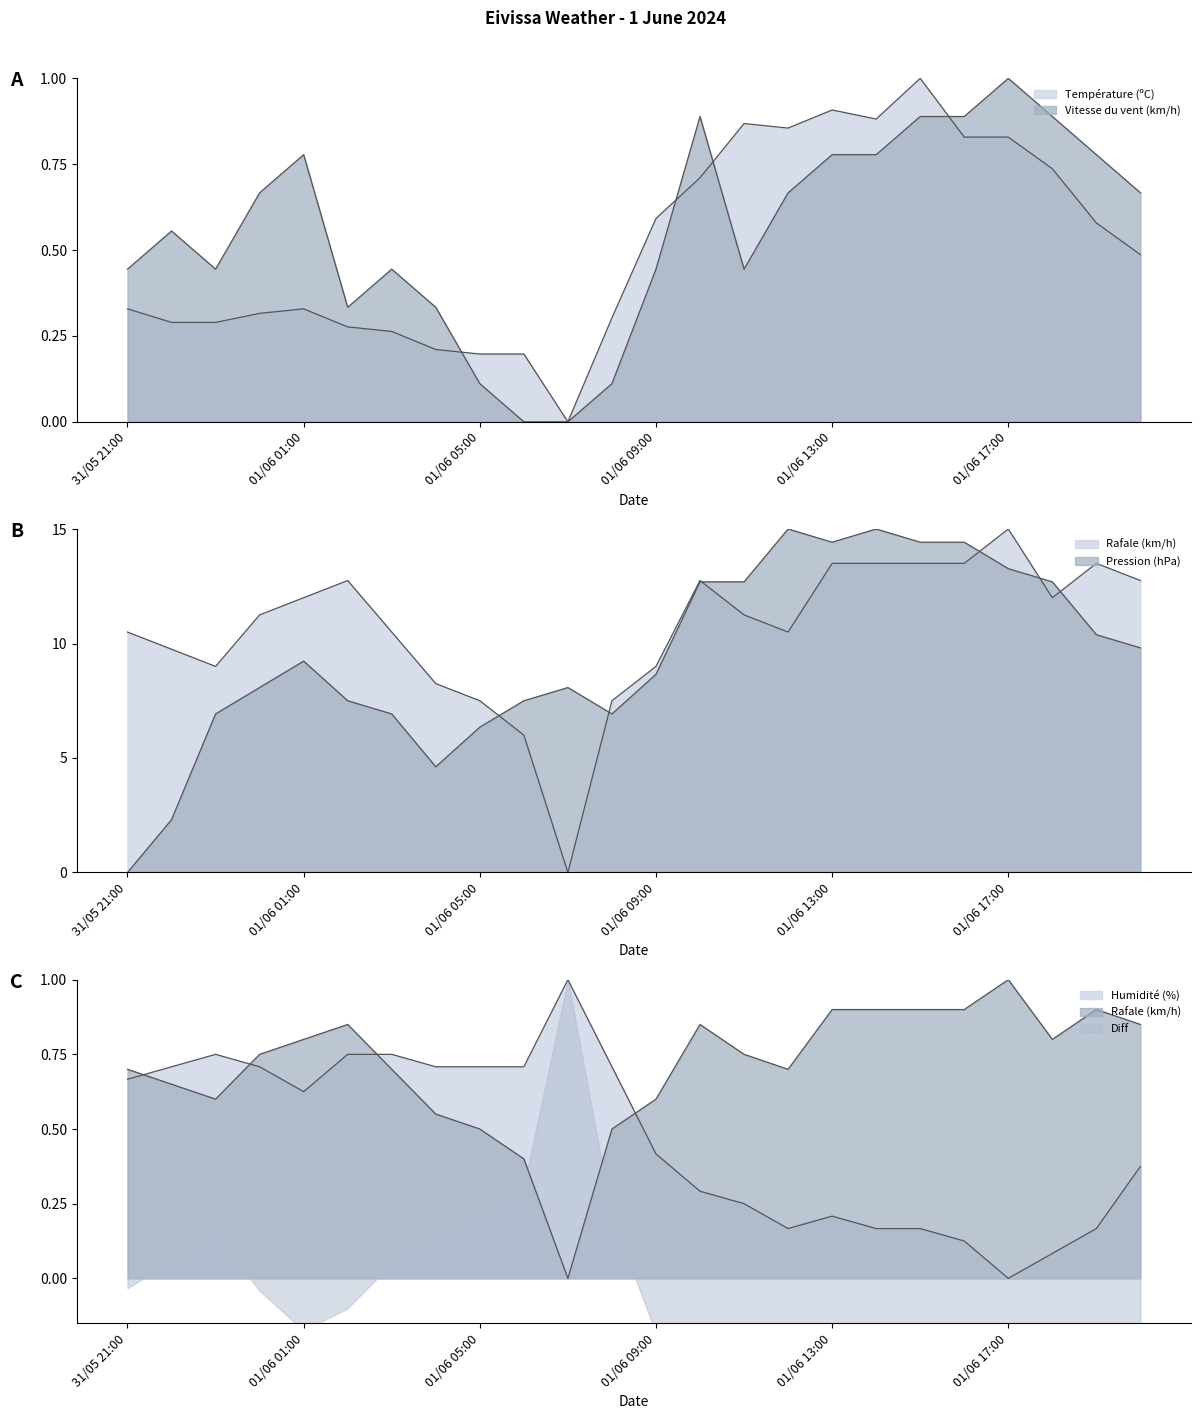

Is the value of Humidité (%) at 01/06 06:00 greater than the value of Rafale (km/h) at 01/06 11:00?

No